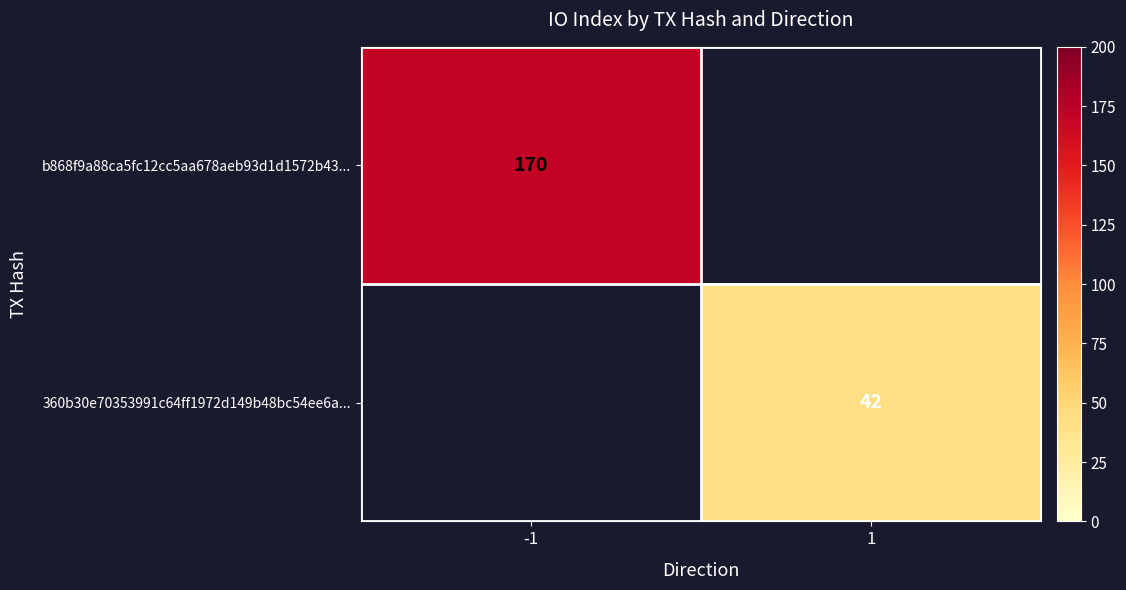

True or false: 360b30e70353991c64ff1972d149b48bc54ee6a... has a value of 22 at 1.

False